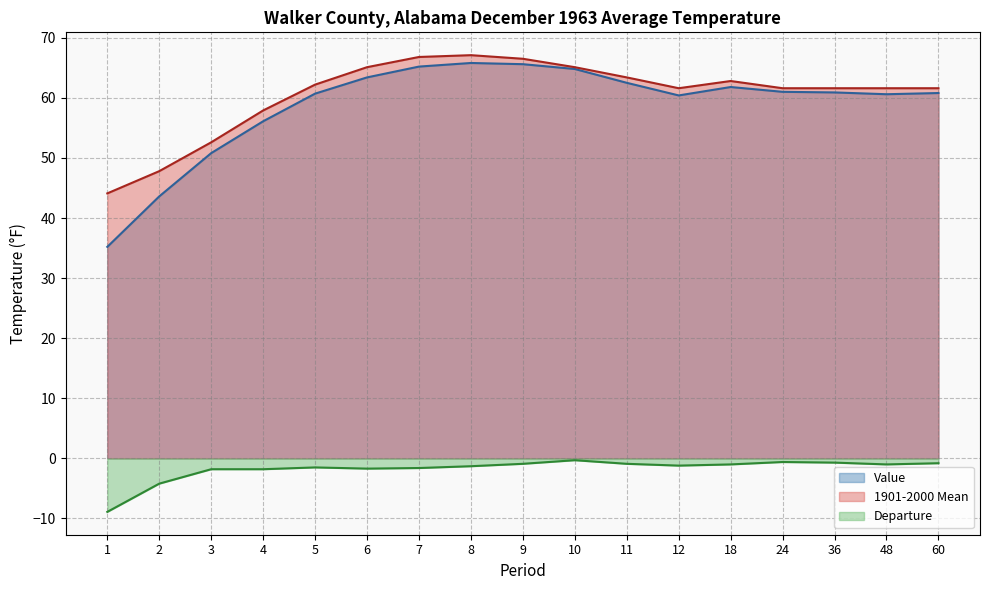

Between 2 and 48, which series saw the biggest shift?

Value